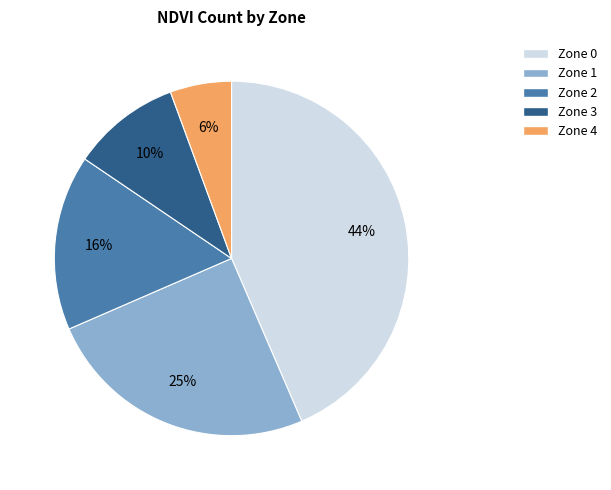

Between Zone 0 and Zone 4, which is larger?

Zone 0